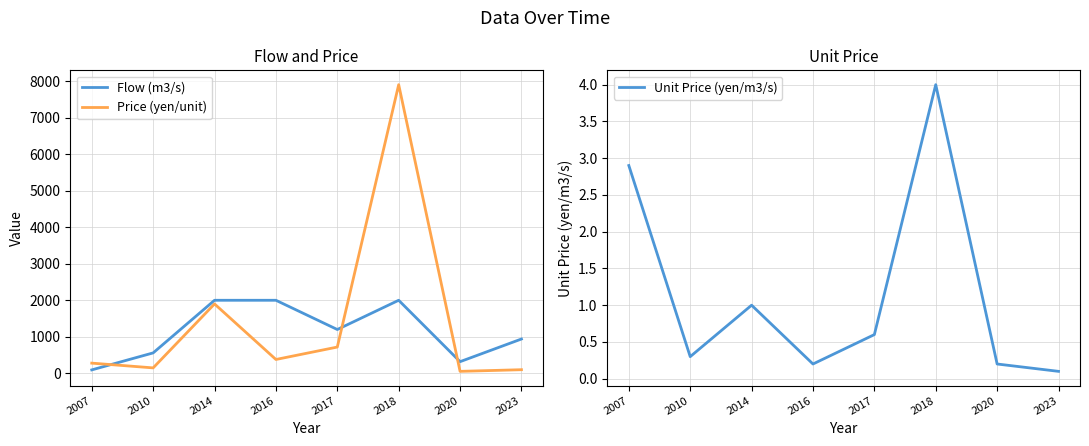

List the labels in order of Flow (m3/s) value, smallest first.

2007, 2020, 2010, 2023, 2017, 2014, 2016, 2018